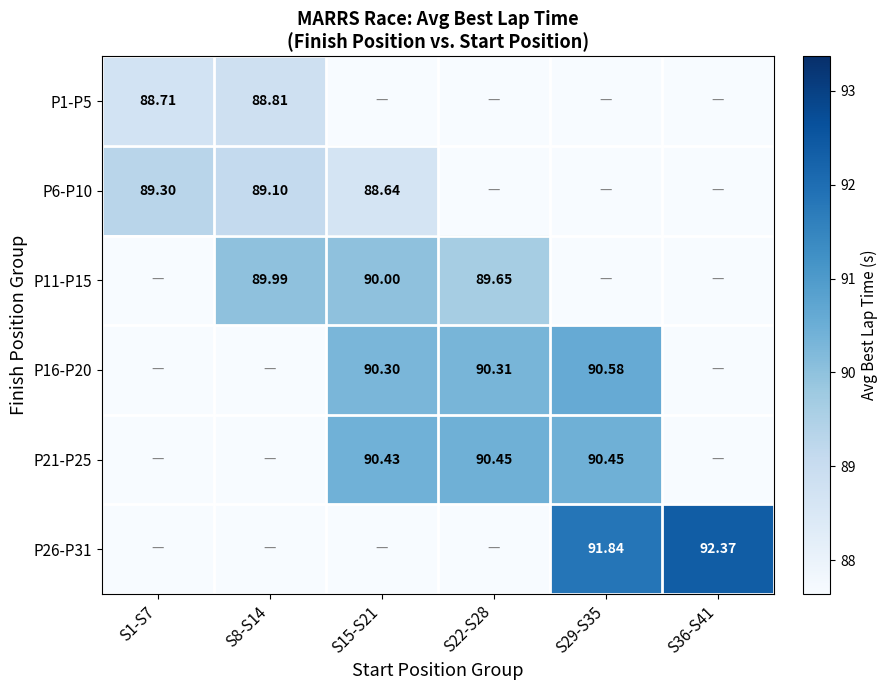

Is the value of P6-P10 at S1-S7 greater than the value of P21-P25 at S29-S35?

No